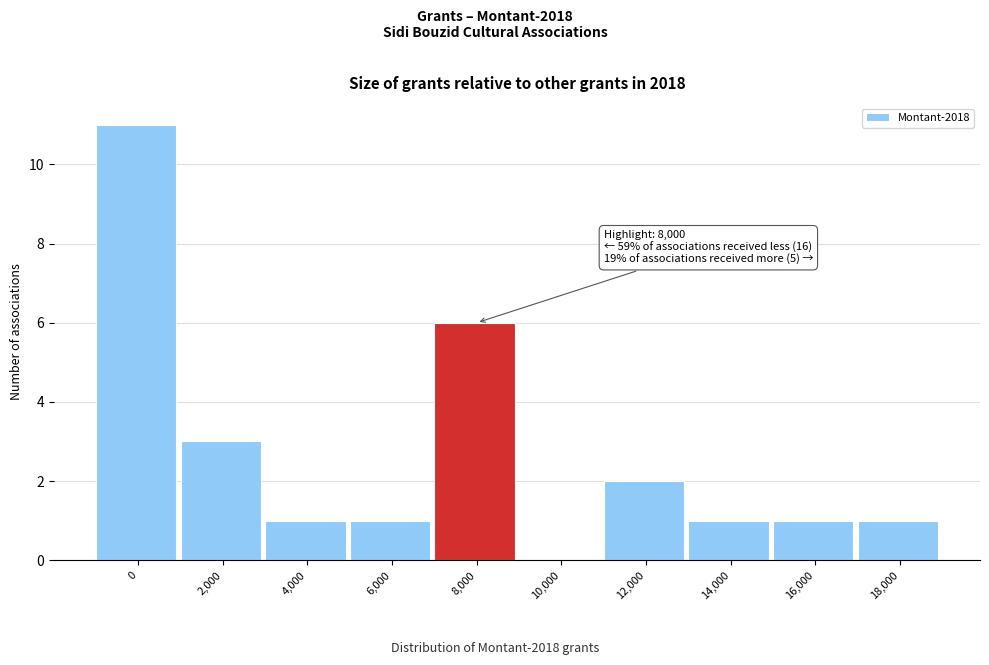

Reading left to right, list all the values displayed in this chart.

0=11	2,000=3	4,000=1	6,000=1	8,000=6	10,000=0	12,000=2	14,000=1	16,000=1	18,000=1